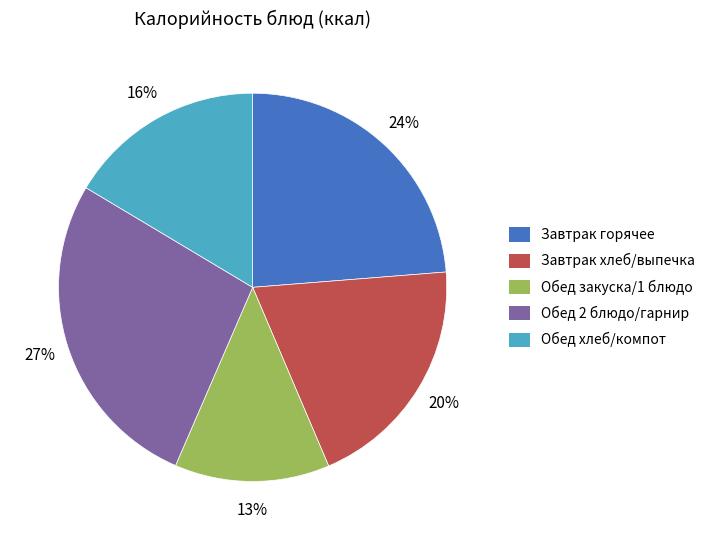

Does any single category account for the majority?

No